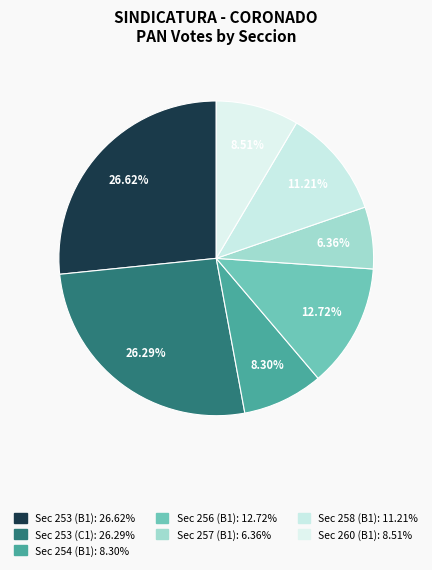

How many slices are in this pie chart?

7